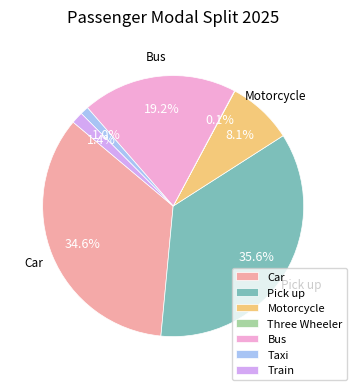

Which has a higher value, Pick up or Car?

Pick up